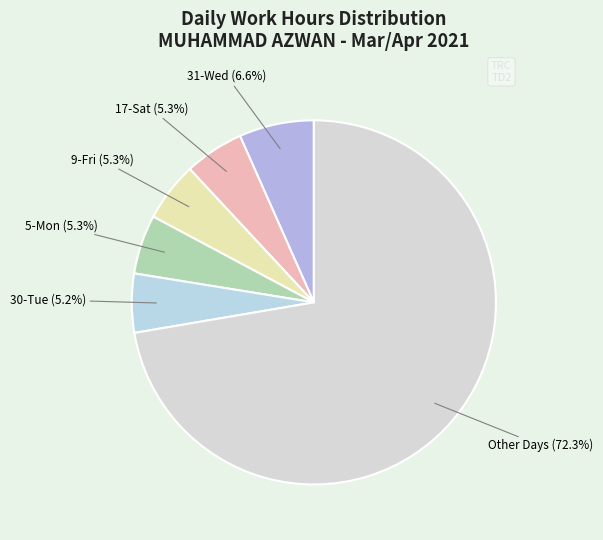

How many slices are in this pie chart?

6